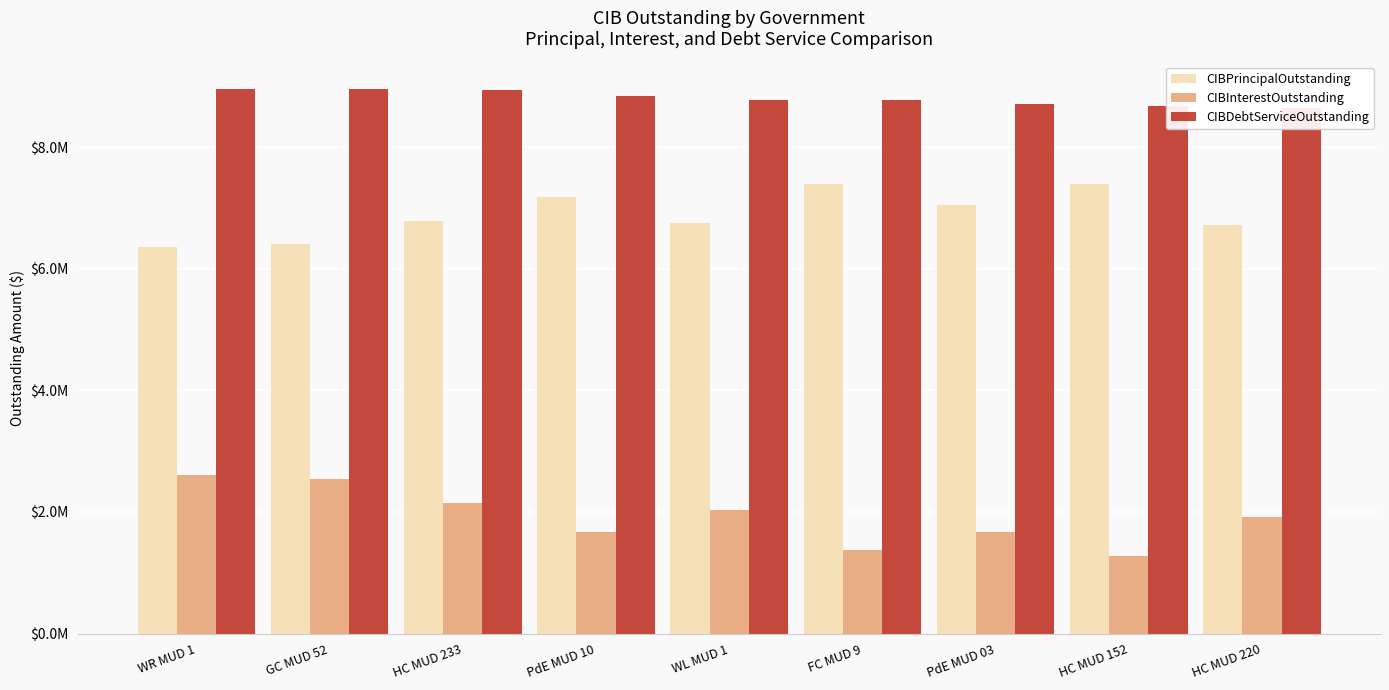

Rank the series by their maximum value, from lowest to highest.

CIBInterestOutstanding, CIBPrincipalOutstanding, CIBDebtServiceOutstanding